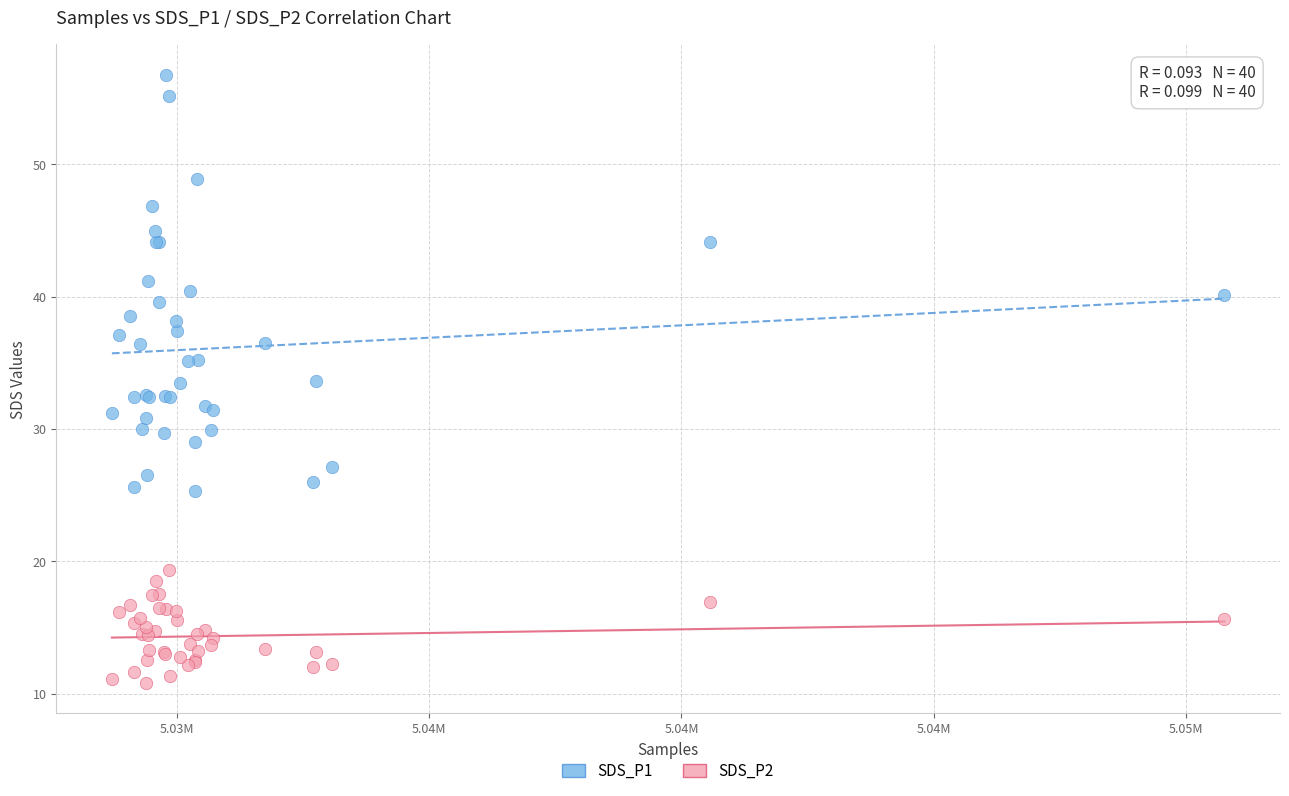

Which series contains the lowest Y value?

SDS_P2